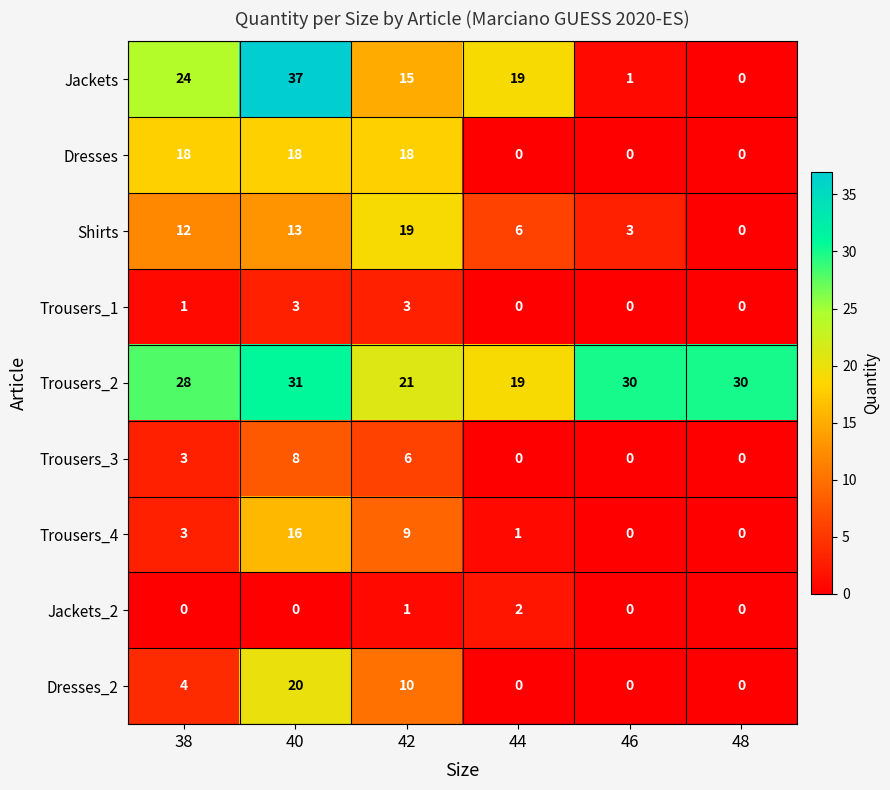

At which category is the sum across all series the highest?

40